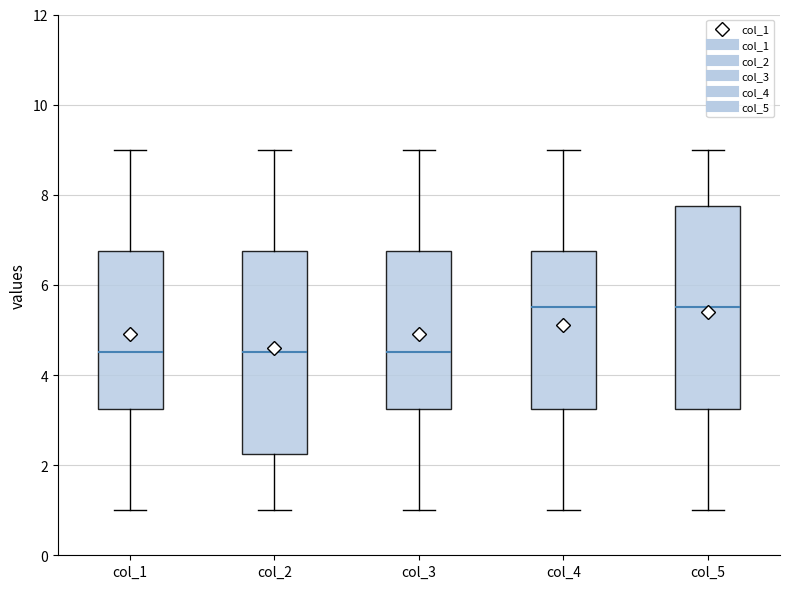

Reading left to right, transcribe this box plot: for each box, give where its median line is, the range the box spans, and where its two whiskers end, as read against the y-axis. The values are not printed on the chart, so give them approximately, as read against the axis.

col_1: median 4.6, box 3.2 to 6.8, whiskers 1.0 to 9.0
col_2: median 4.6, box 2.2 to 6.8, whiskers 1.0 to 9.0
col_3: median 4.6, box 3.2 to 6.8, whiskers 1.0 to 9.0
col_4: median 5.6, box 3.2 to 6.8, whiskers 1.0 to 9.0
col_5: median 5.6, box 3.2 to 7.8, whiskers 1.0 to 9.0